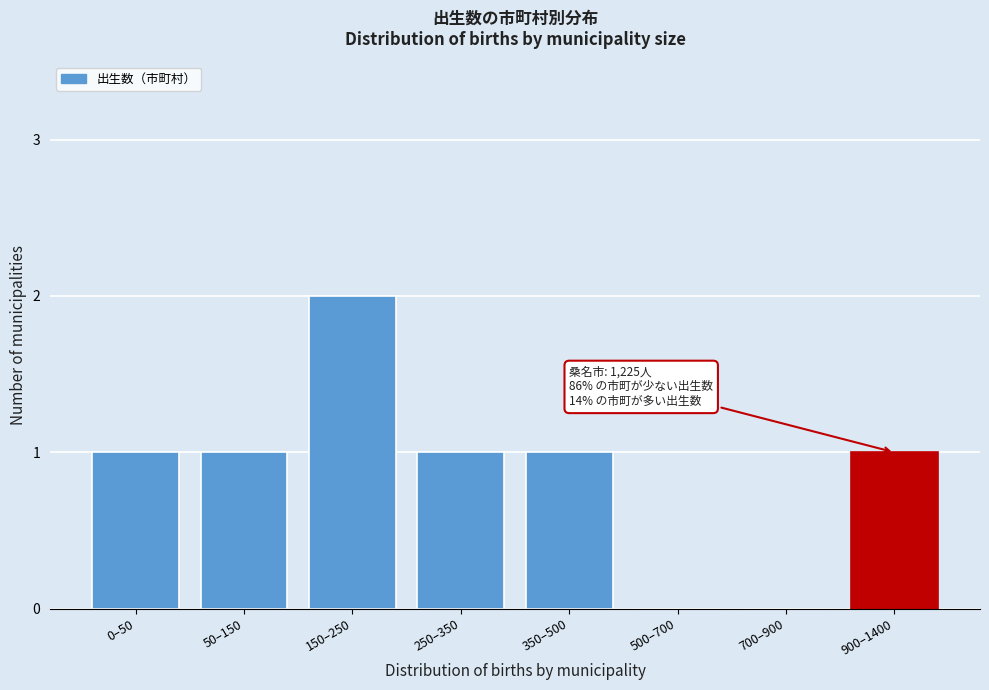

Reading left to right, transcribe all the data shown in this chart.

0–50=1	50–150=1	150–250=2	250–350=1	350–500=1	500–700=0	700–900=0	900–1400=1